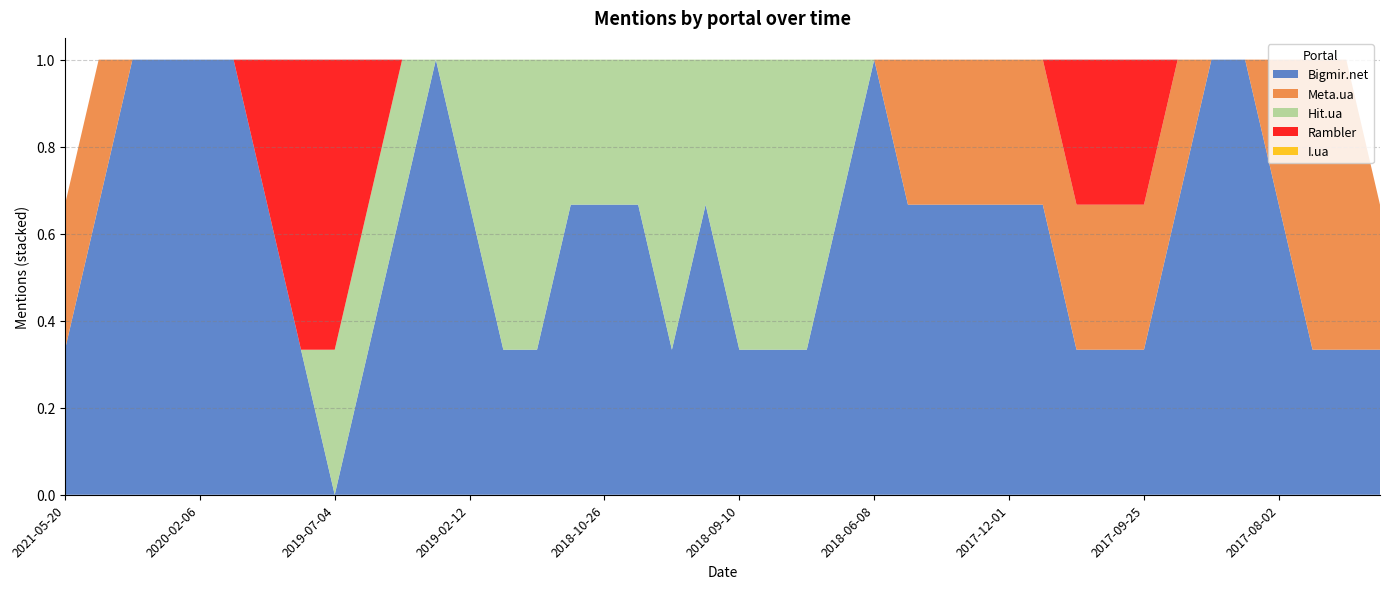

What is the maximum value for Bigmir.net?

1.0